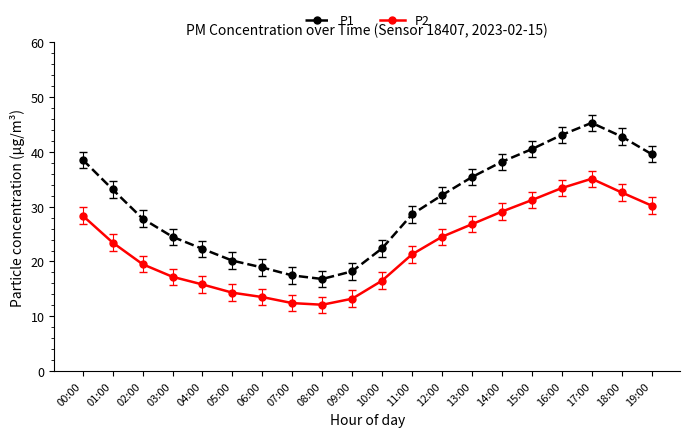

The value of P2 at 19:00 is 30.2. True or false?

True